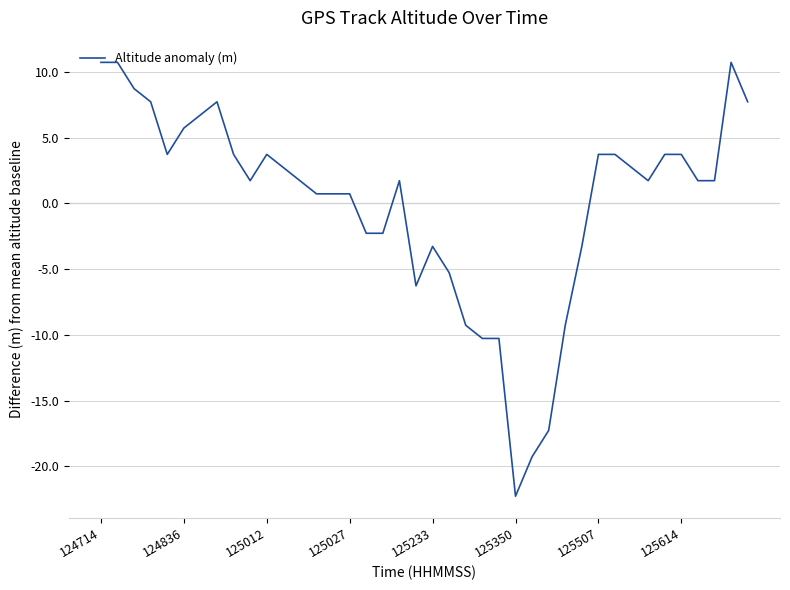

What is the greatest value displayed?

10.7